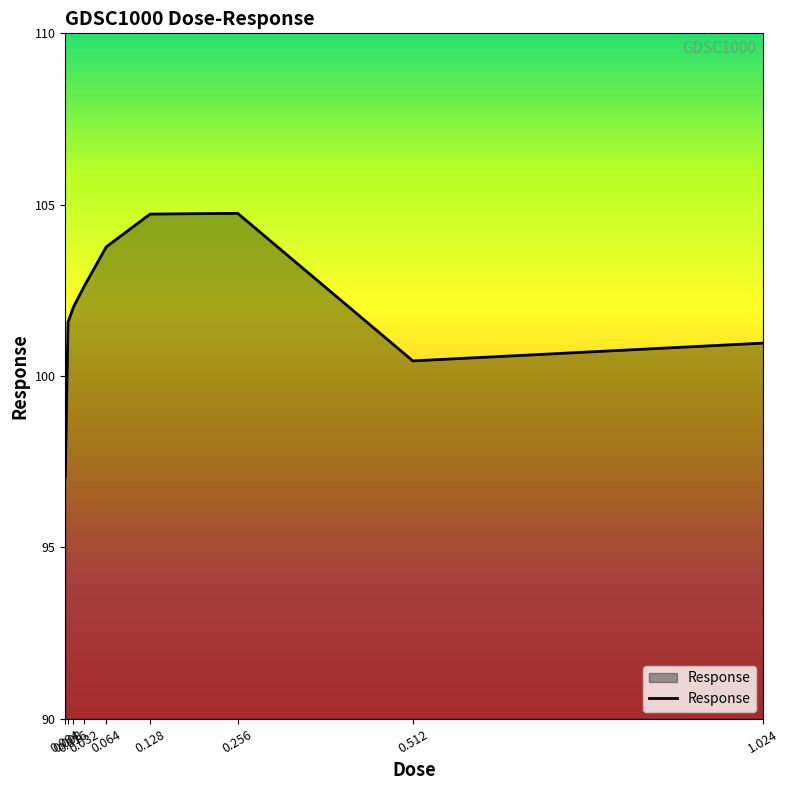

What is the change in value from 0.004 to 0.128?

+7.7